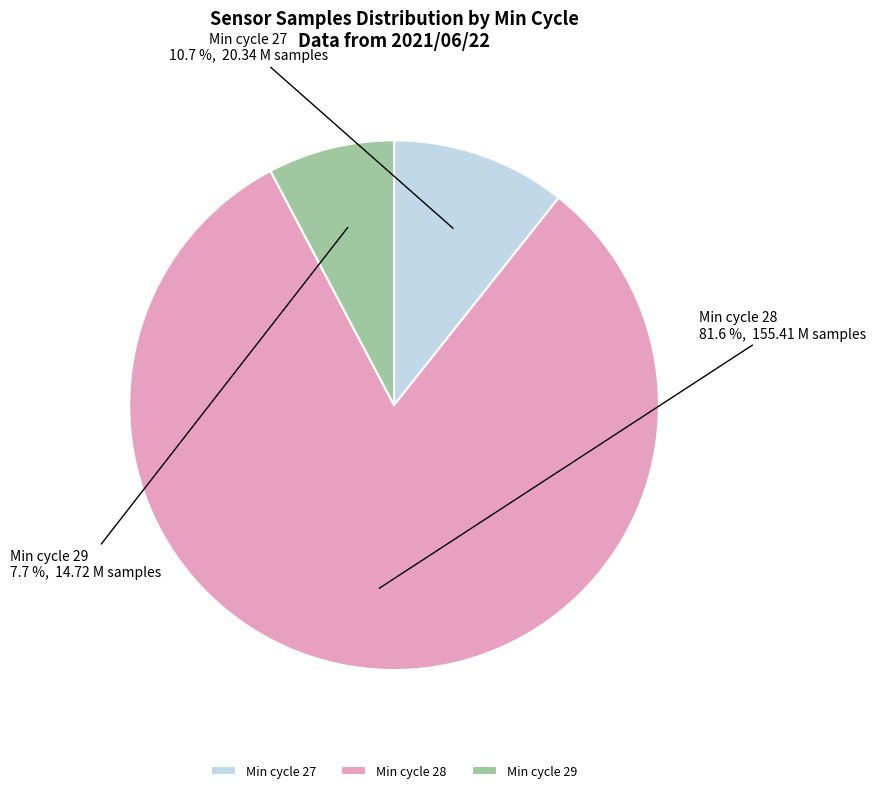

Do Min cycle 28 and Min cycle 27 together represent more than half of the pie?

Yes